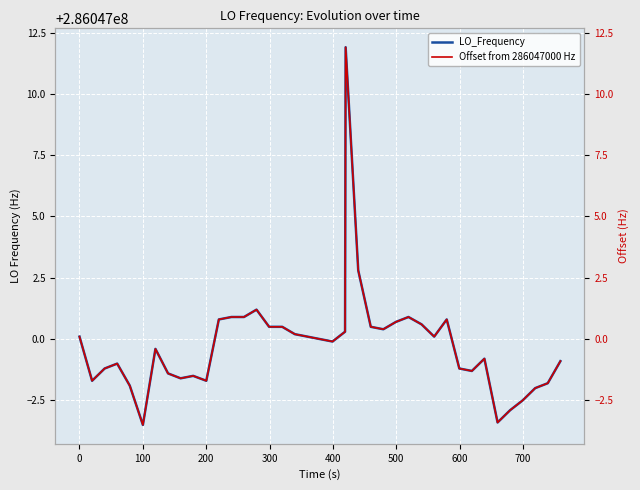

Rank the series at 700 from highest to lowest value.

LO_Frequency, Offset from 286047000 Hz